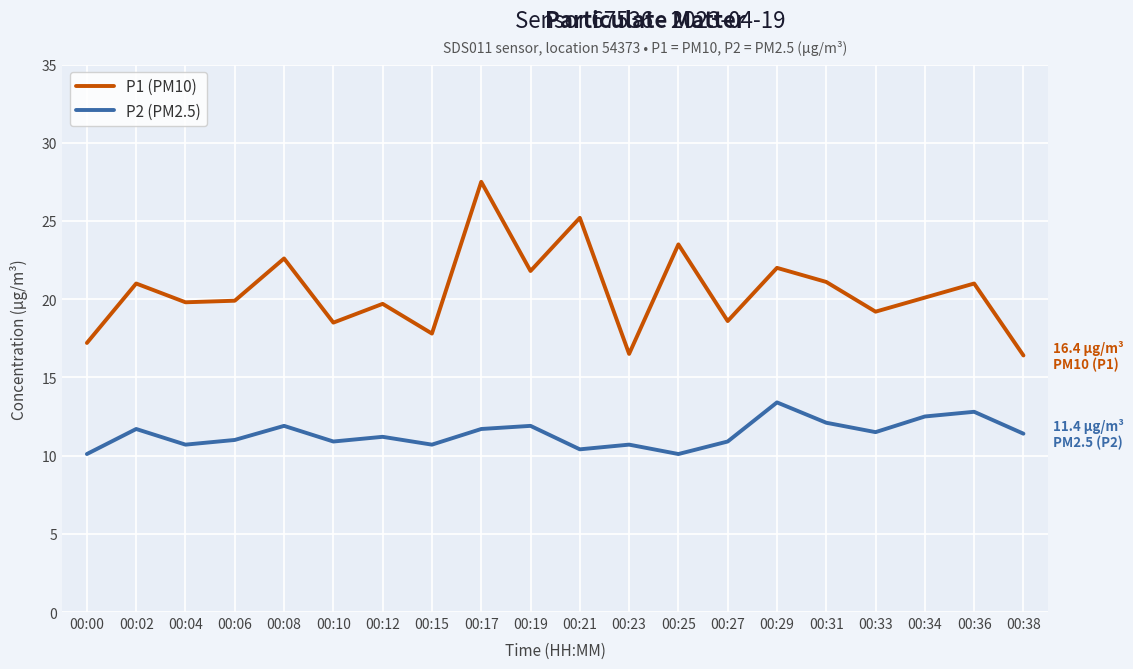

True or false: P2 (PM2.5) and P1 (PM10) cross at least once.

False